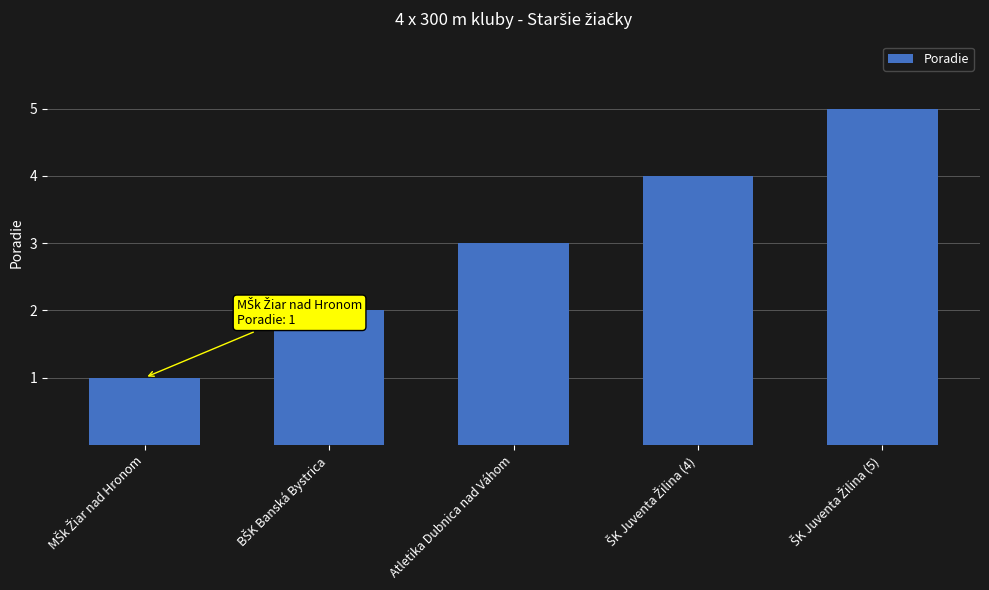

What is the difference between the maximum and second lowest values?

3